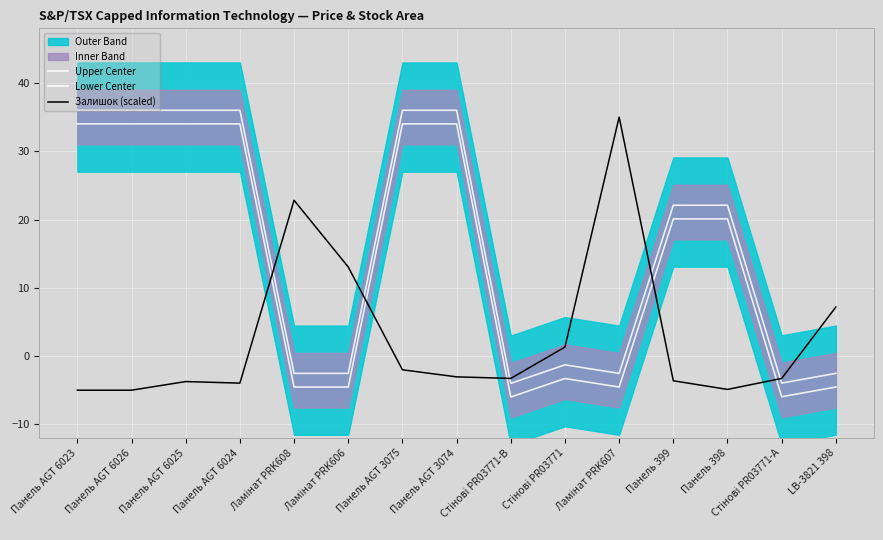

Which label corresponds to the smallest value in the chart?

Стінові PR03771-B